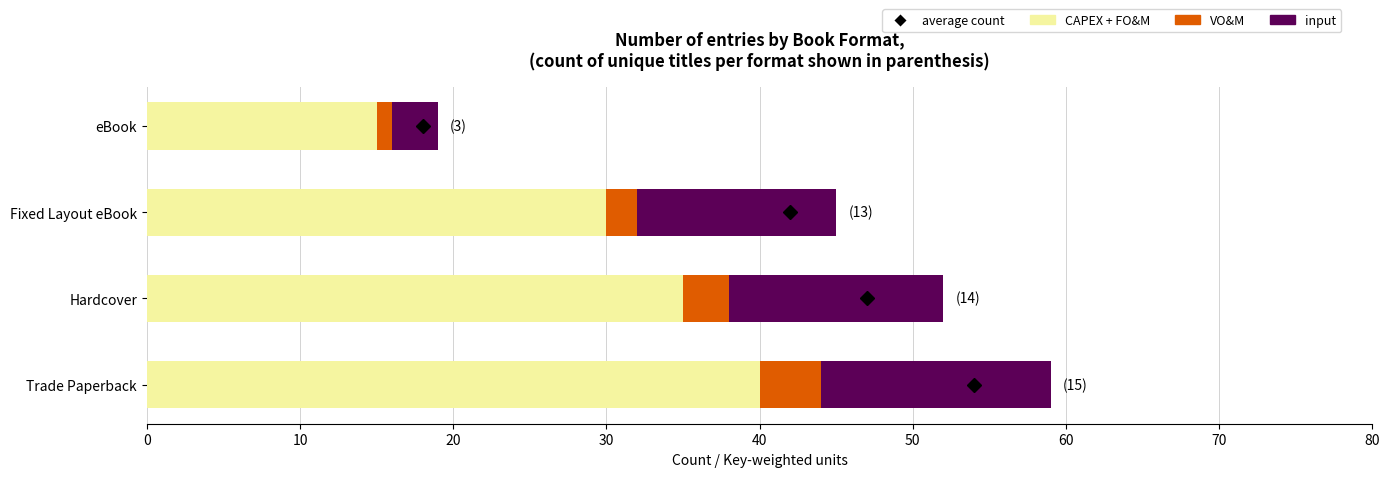

At which category is the sum across all series the highest?

Trade Paperback